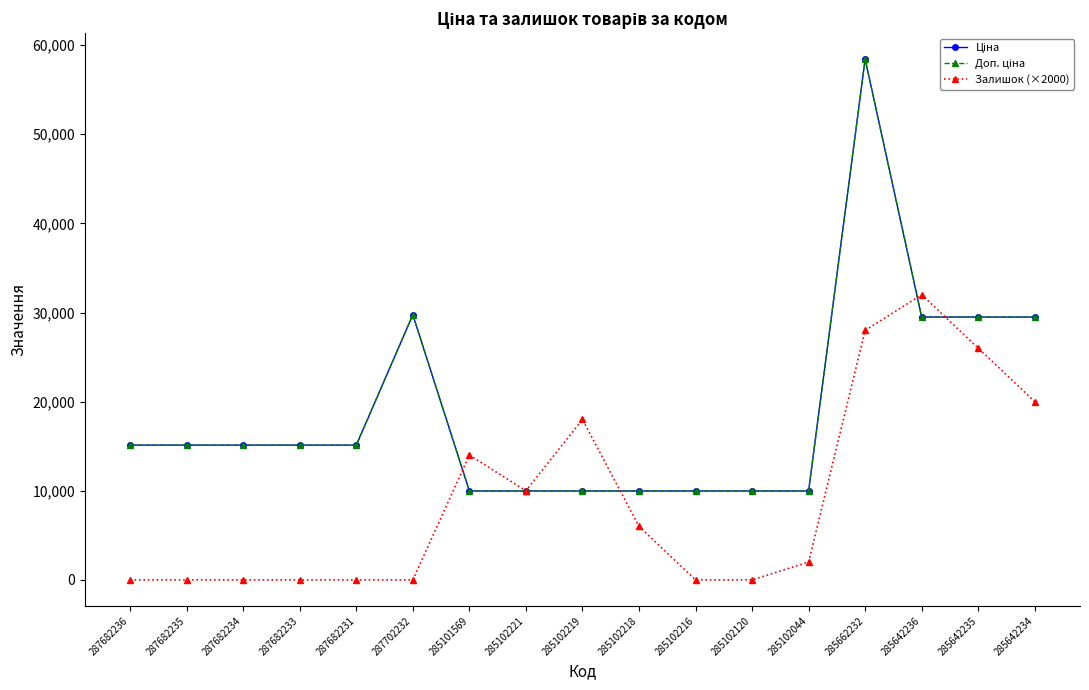

What is the sum of all Ціна values?

322073.2